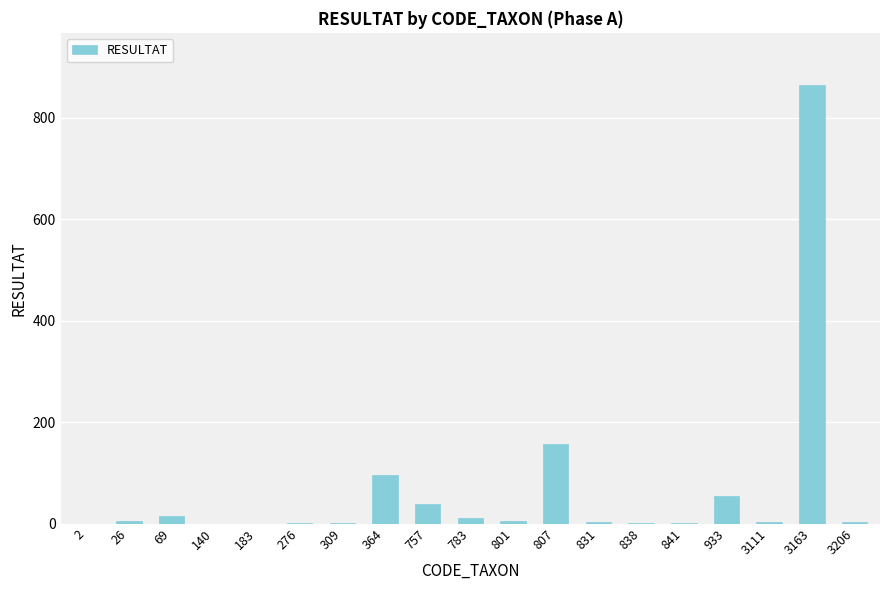

At which label does the data first exceed 3?

26